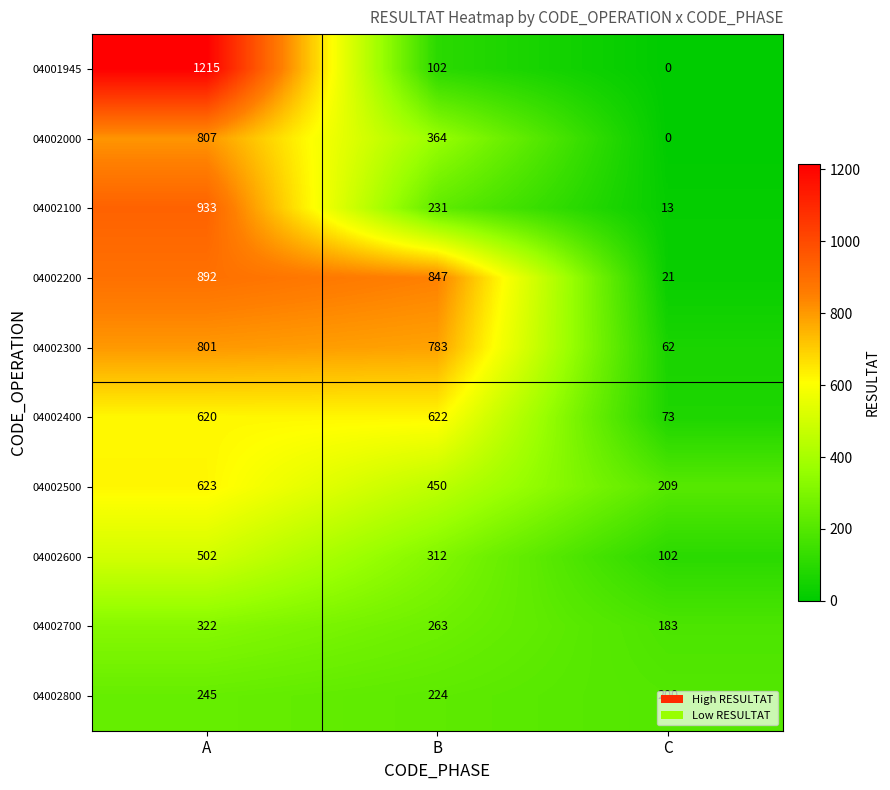

Which series has the largest total across all categories?

04002200